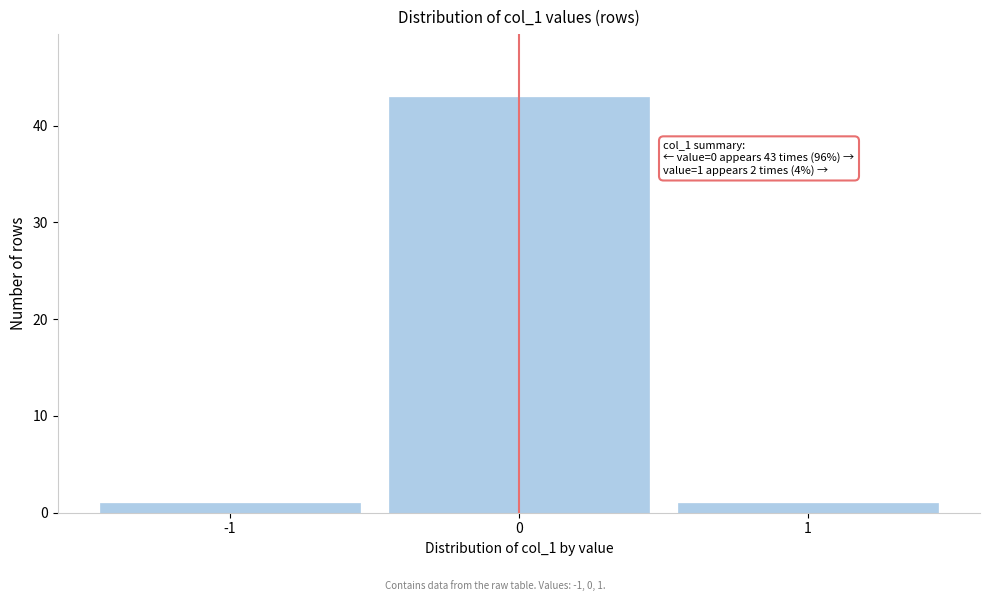

Reading left to right, transcribe all the data shown in this chart.

-1=1	0=43	1=1